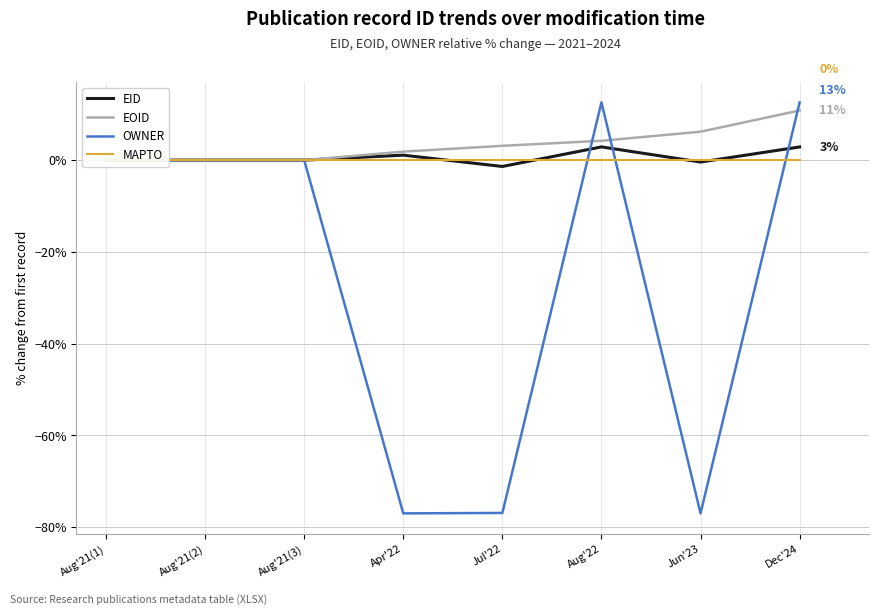

What are all the series names shown in the legend?

EID, EOID, OWNER, MAPTO